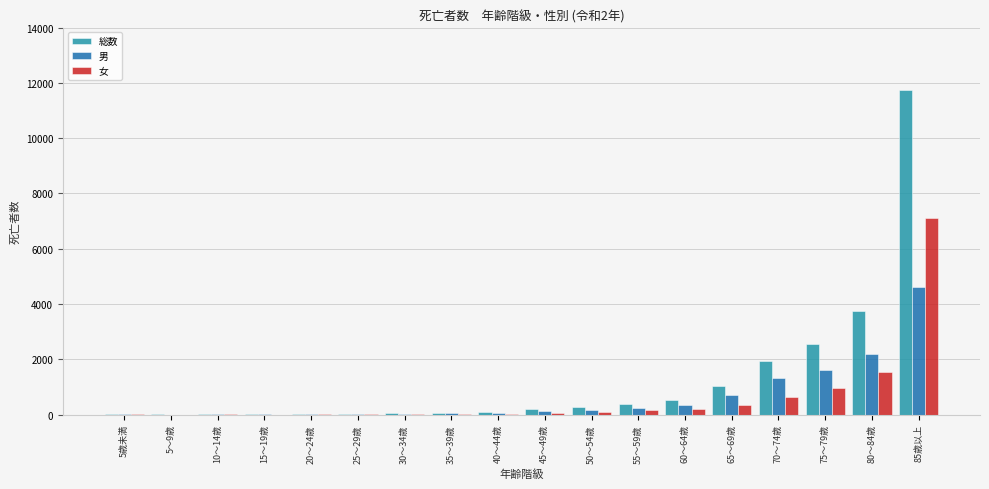

What is the sum of all 女 values?

11214